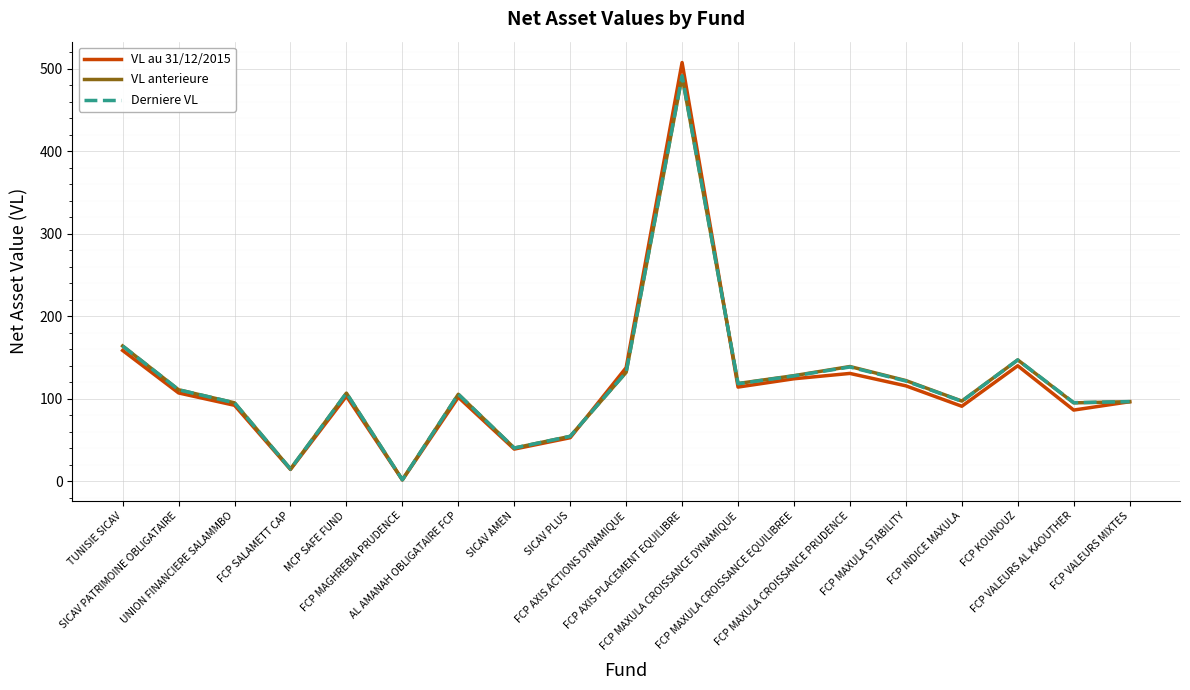

The VL anterieure series shows 94.9 at UNION FINANCIERE SALAMMBO. True or false?

True